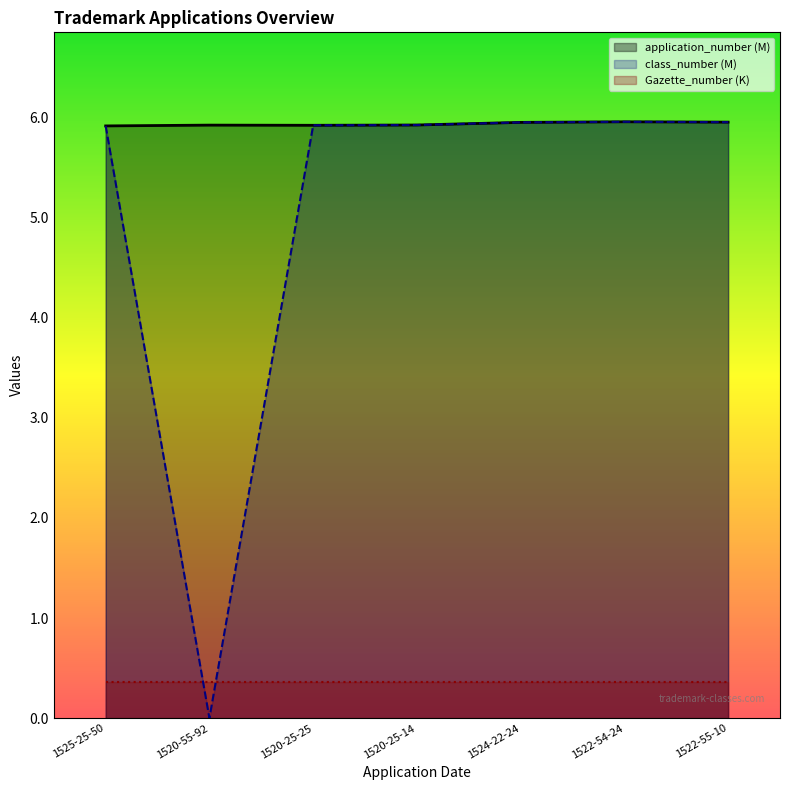

Which label corresponds to the smallest value in the chart?

1520-55-92